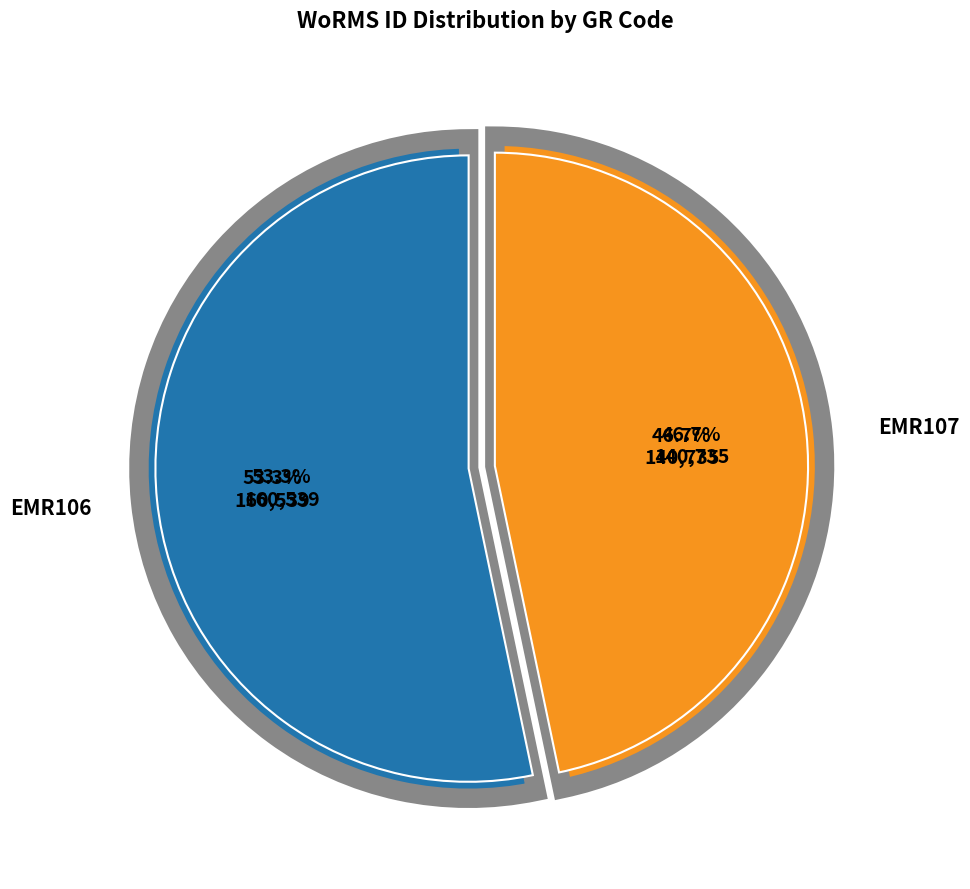

To the nearest percent, what is the difference between the largest and smallest slice percentages?

7%